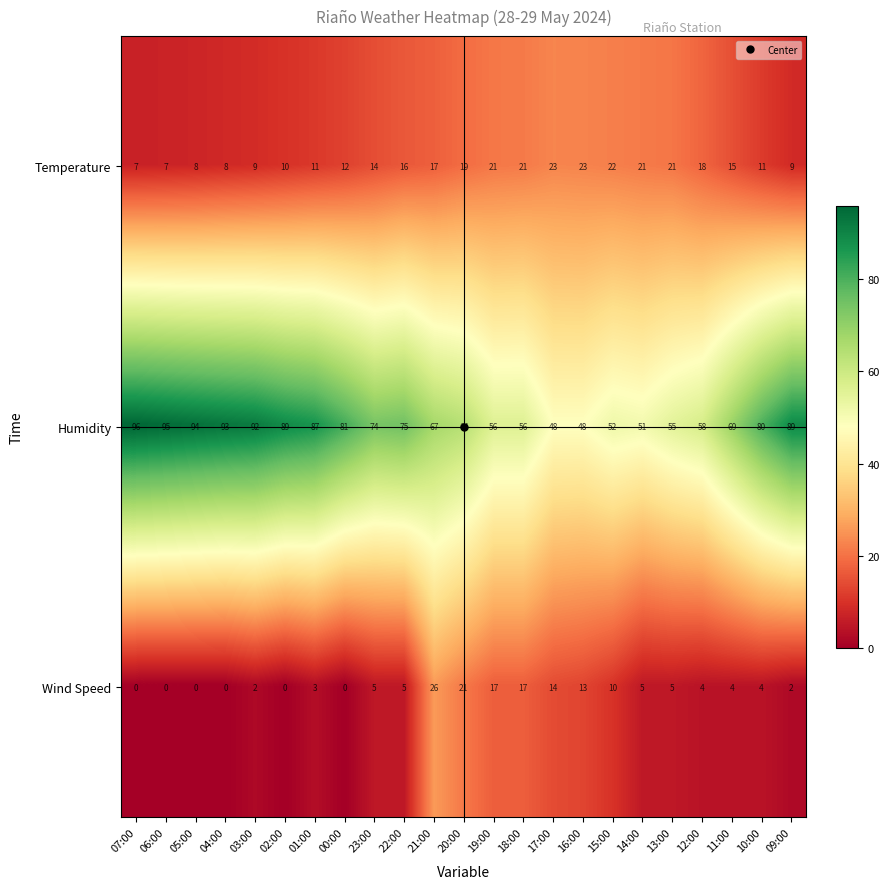

Which series has the largest range (max minus min)?

Humidity